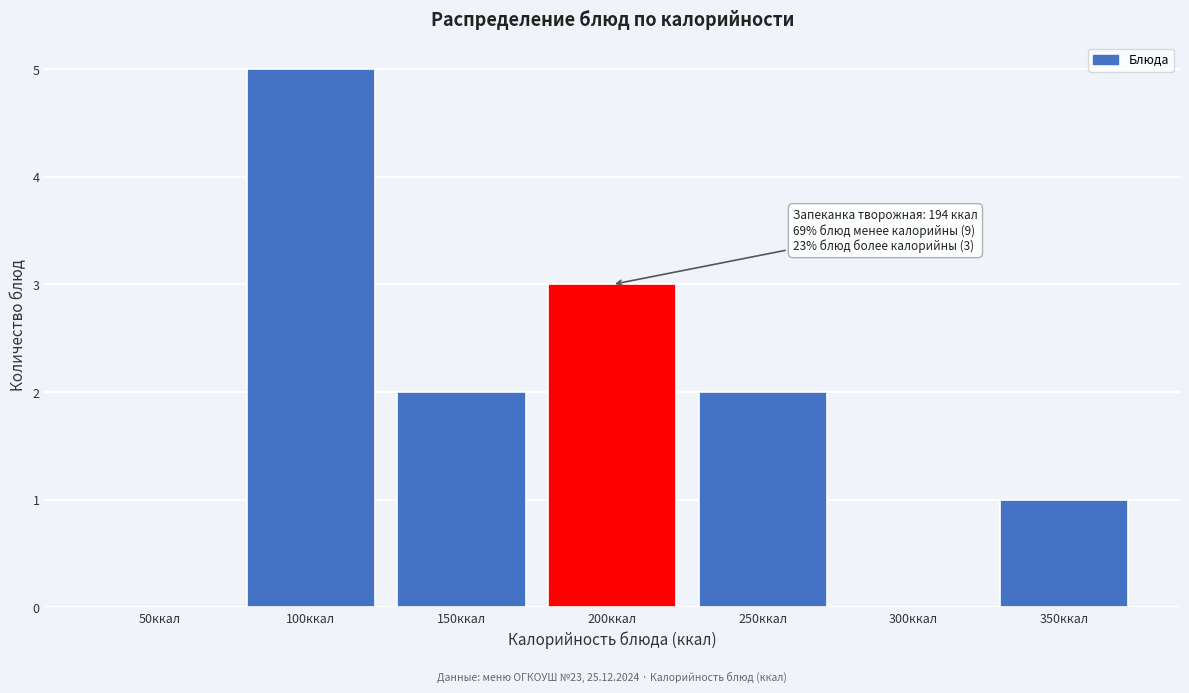

Reading left to right, list all the values displayed in this chart.

50ккал=0	100ккал=5	150ккал=2	200ккал=3	250ккал=2	300ккал=0	350ккал=1